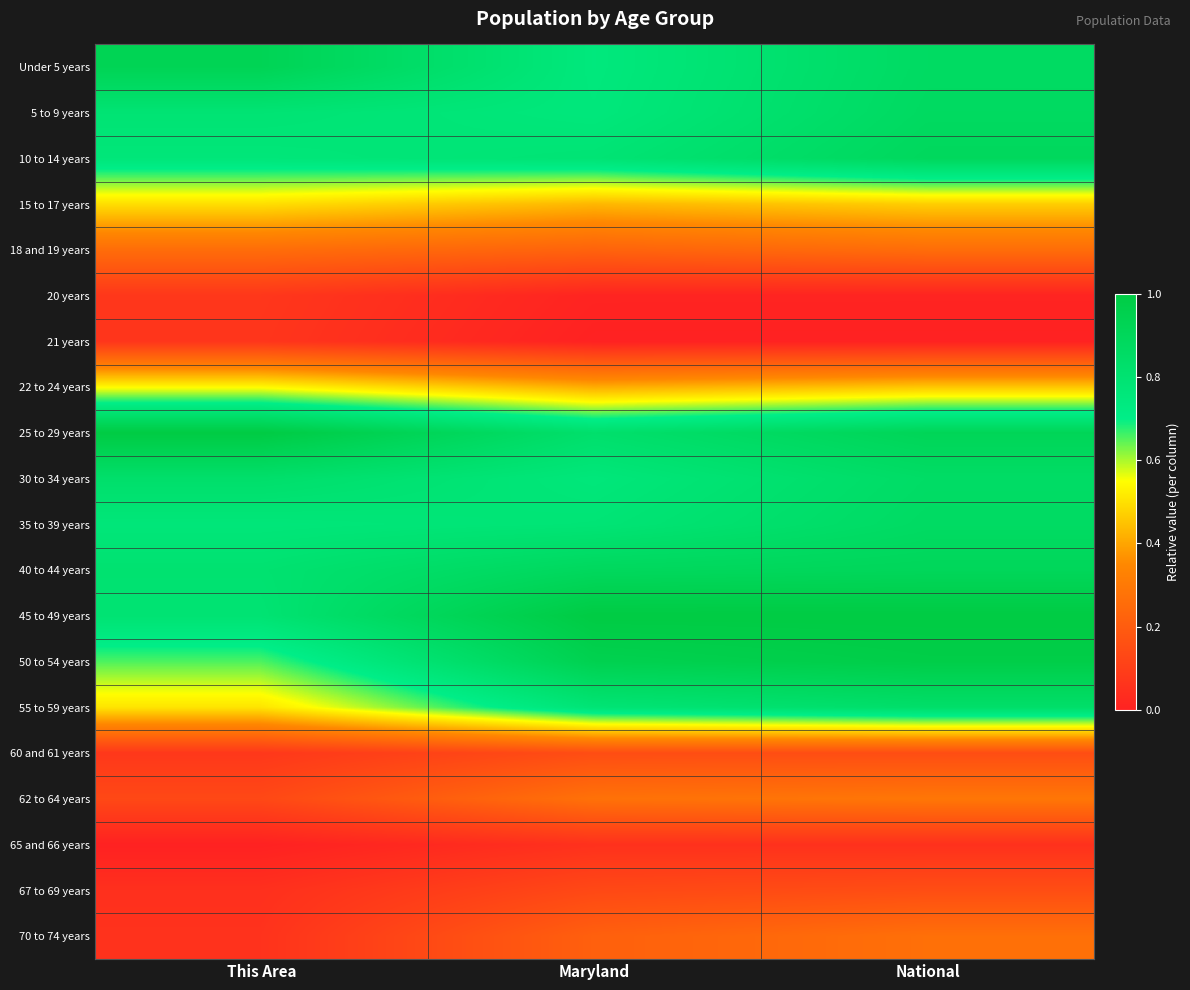

How many distinct data groups are displayed?

20